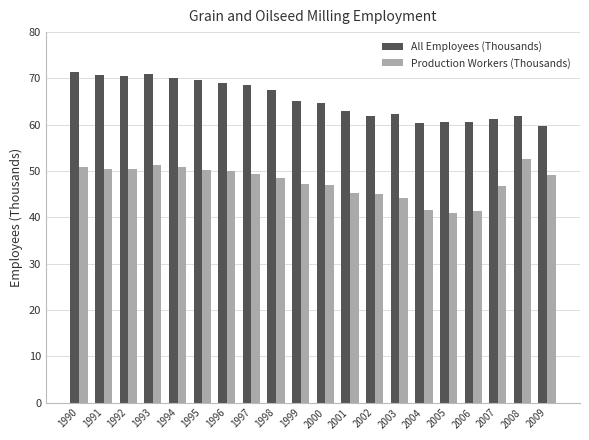

List the series in order of their overall mean, highest first.

All Employees (Thousands), Production Workers (Thousands)